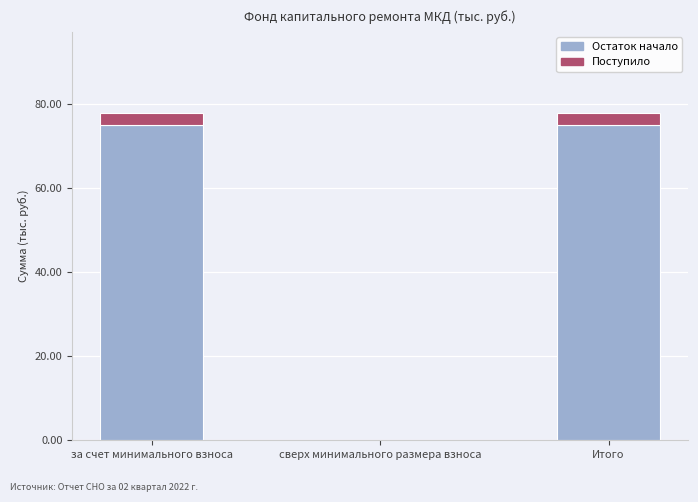

The Остаток начало series shows 19.2 at Итого. True or false?

False